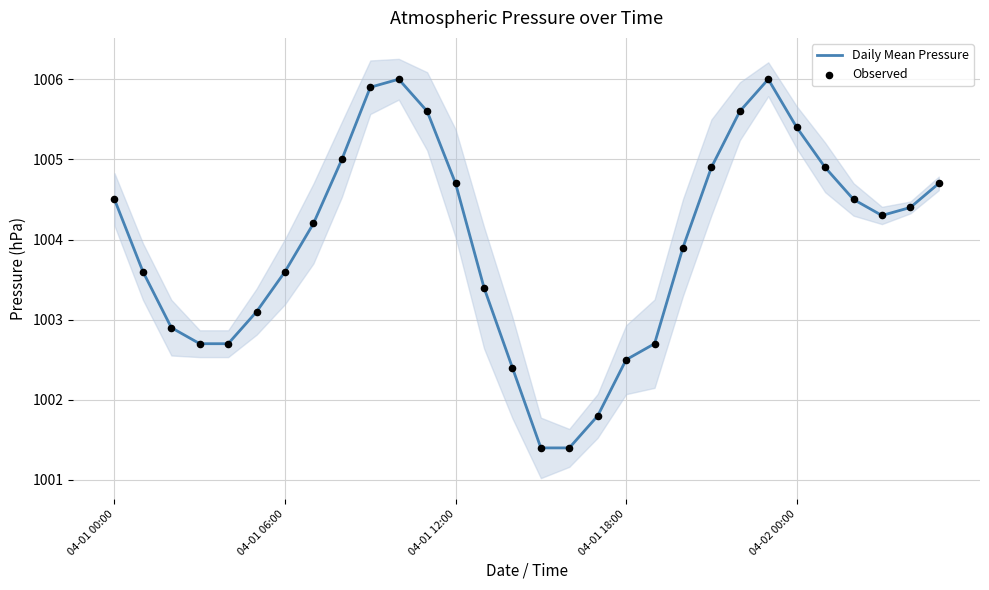

At which category is the sum across all series the highest?

10